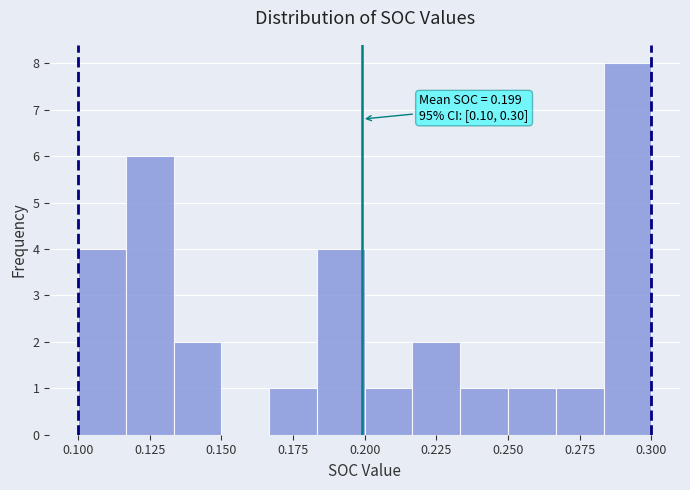

Read against the x-axis, roughly where is the centre of the tallest bar?

0.290